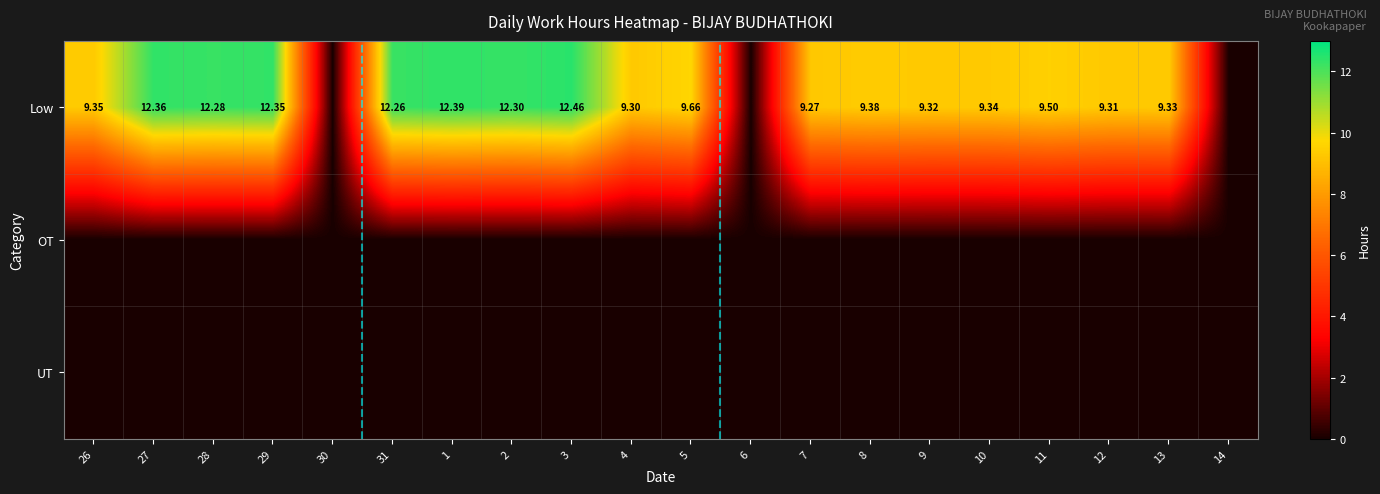

The 30 series shows 0.0 at UT. True or false?

True